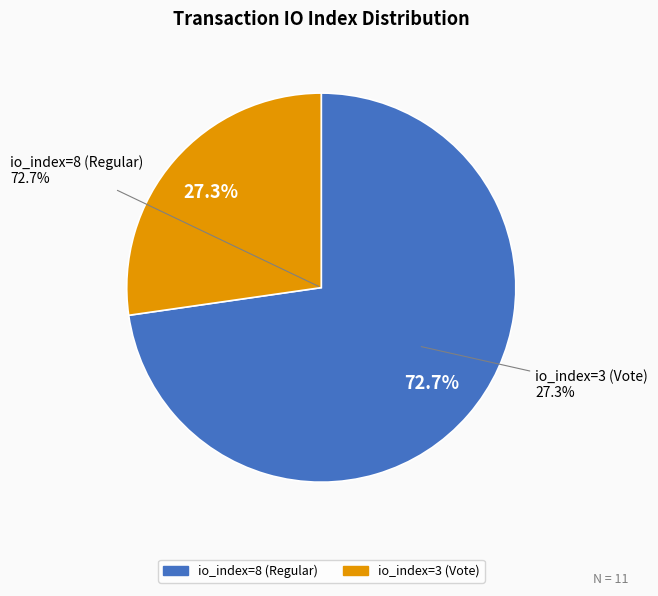

How many segments does this pie chart have?

2